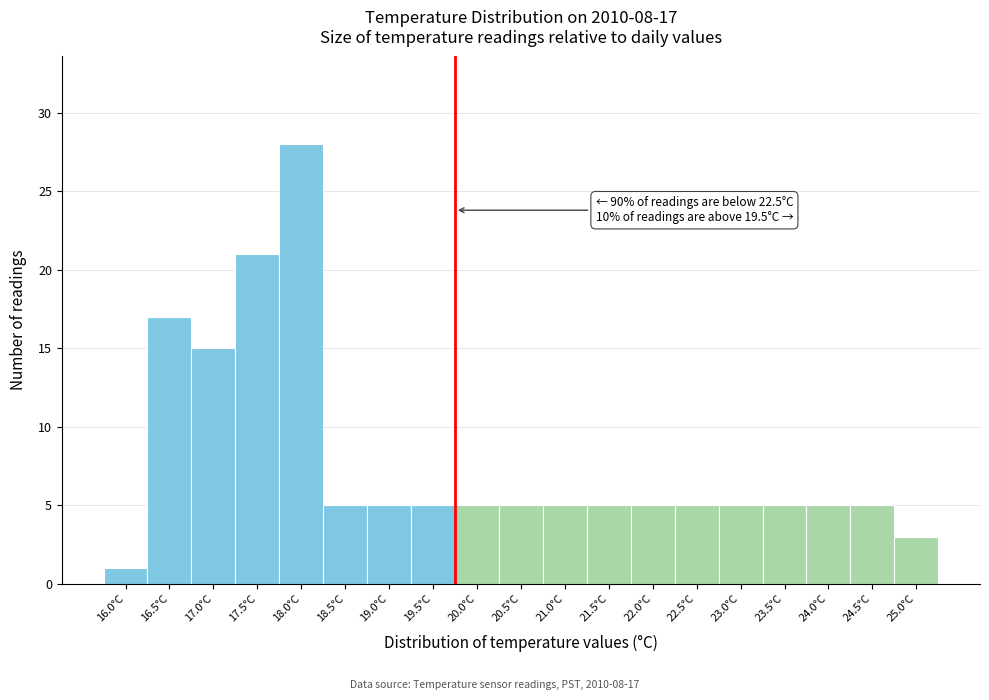

Reading left to right, transcribe all the data shown in this chart.

1	17	15	21	28	5	5	5	5	5	5	5	5	5	5	5	5	5	3